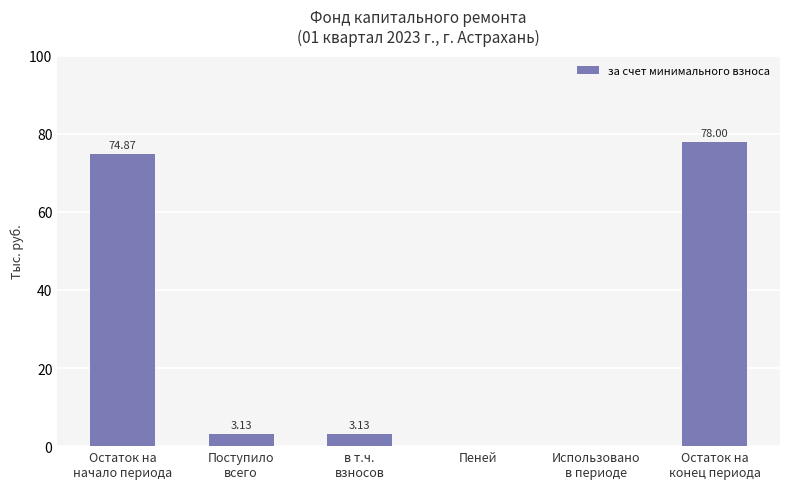

What is the sum of all values?

159.1